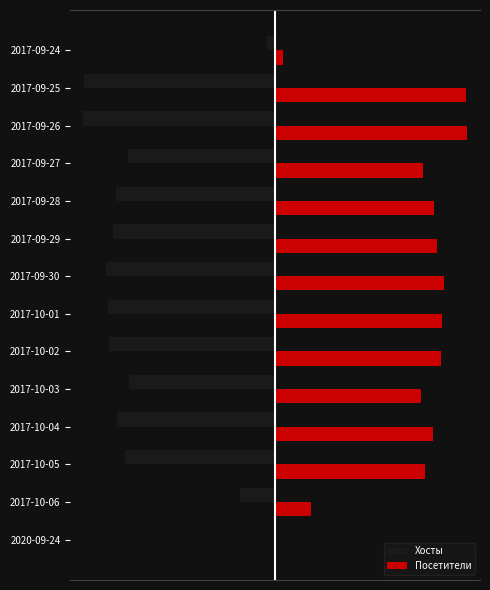

What are all the series names shown in the legend?

Хосты, Посетители